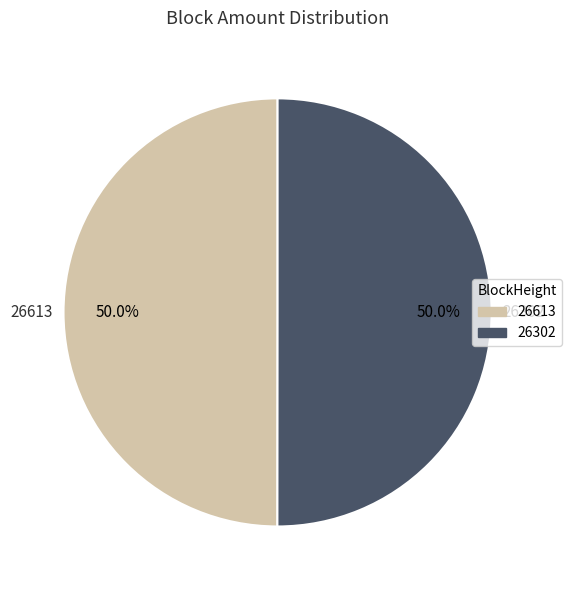

What is the total percentage of 26302 and 26613?

100.0%